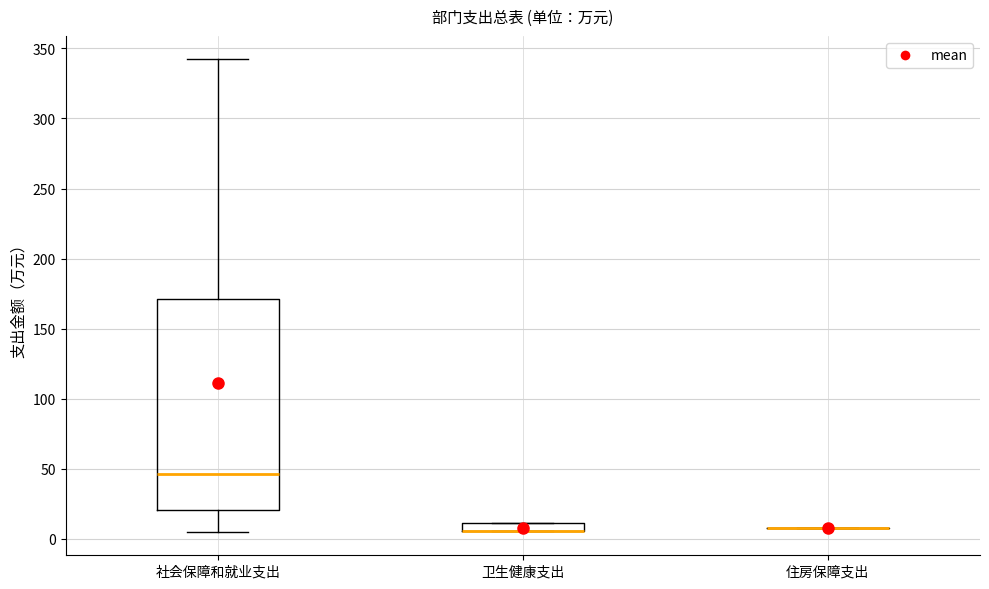

Where is the upper edge of the box for 社会保障和就业支出 on the y-axis? The values are not printed on the chart, so give them approximately, as read against the axis.

170